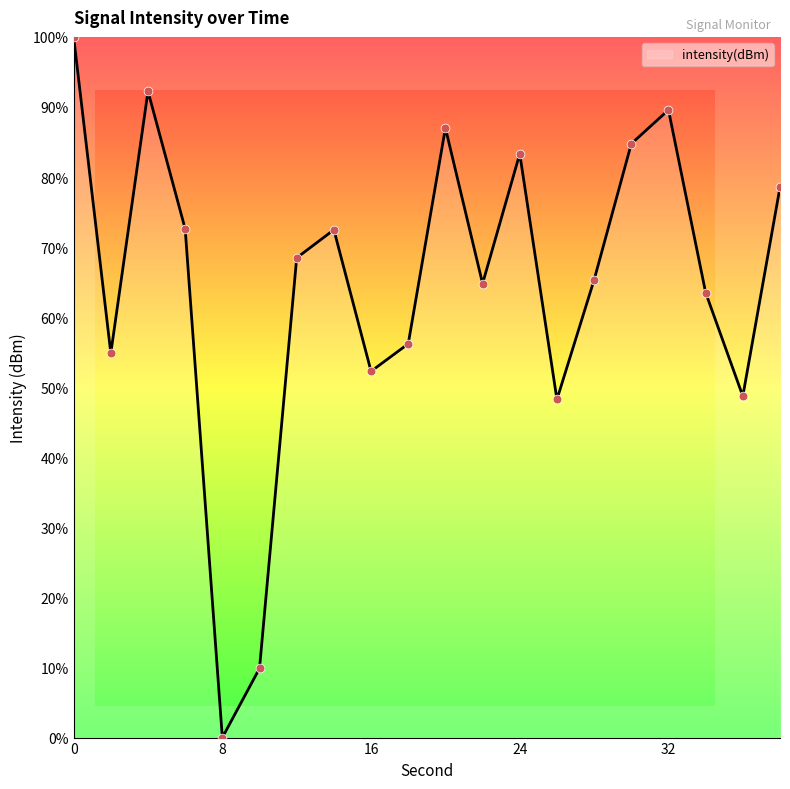

What is the difference between the maximum and minimum values?

100.0